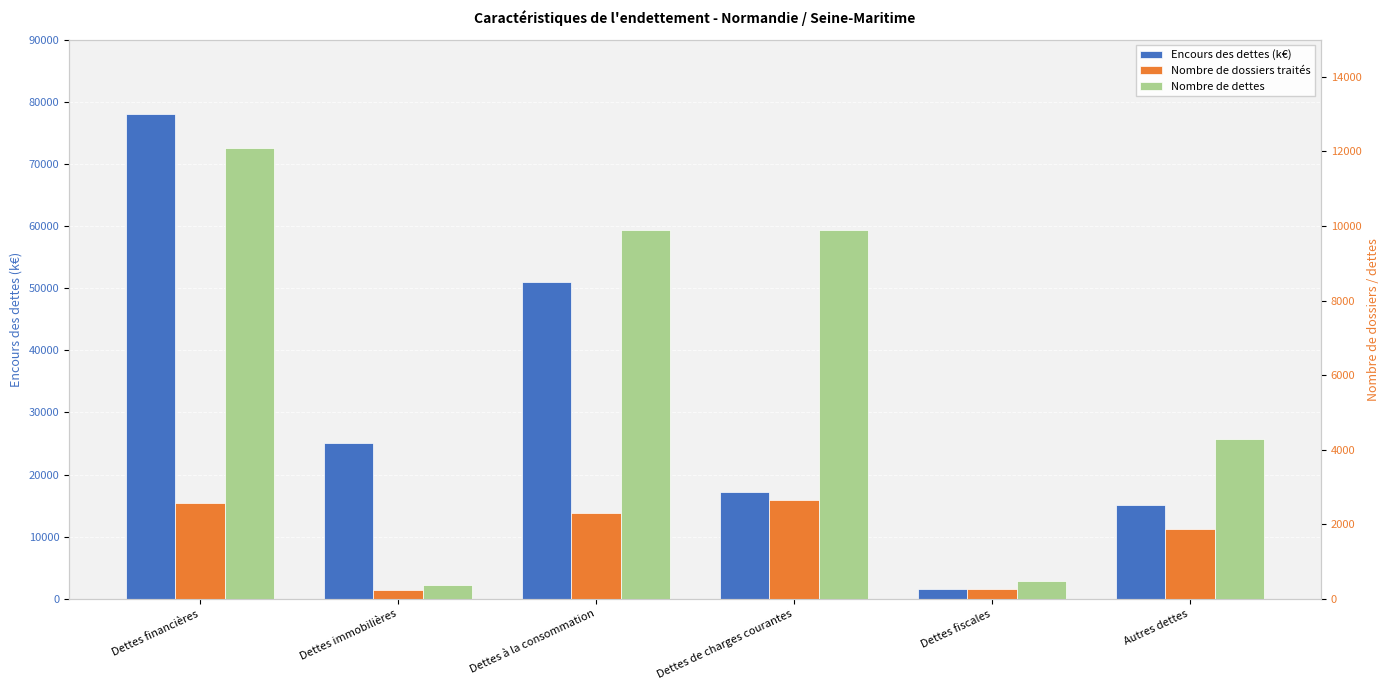

At which label is Encours des dettes (k€) closest to 39813?

Dettes à la consommation